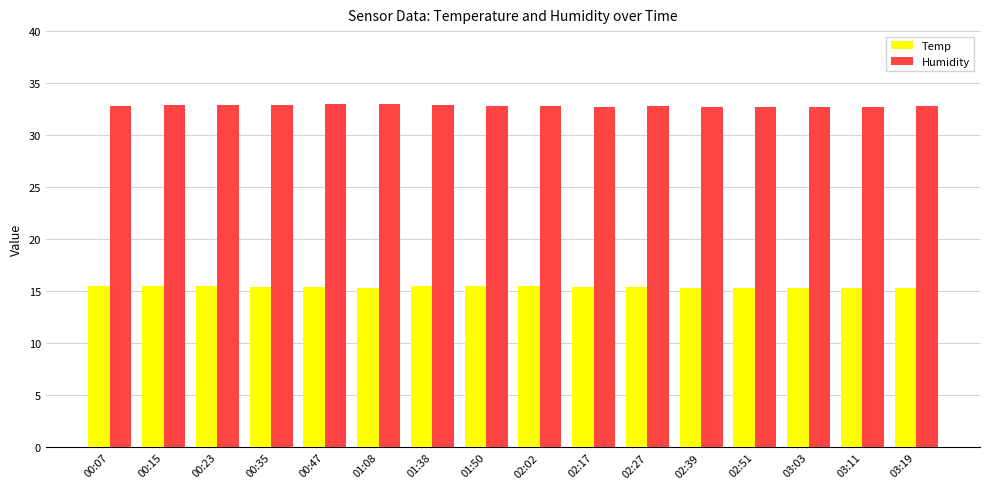

Is it true that Humidity equals 21.9 at 00:35?

False